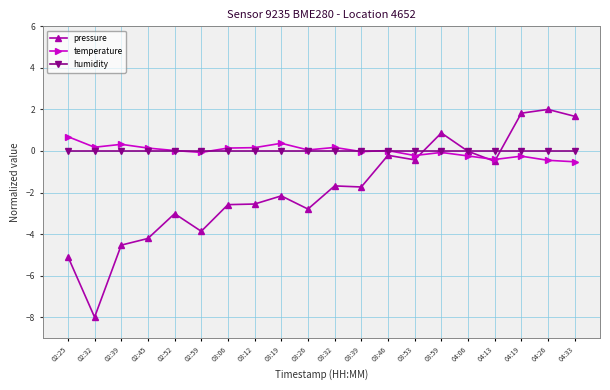

Where does the pressure series first go above -1?

03:46